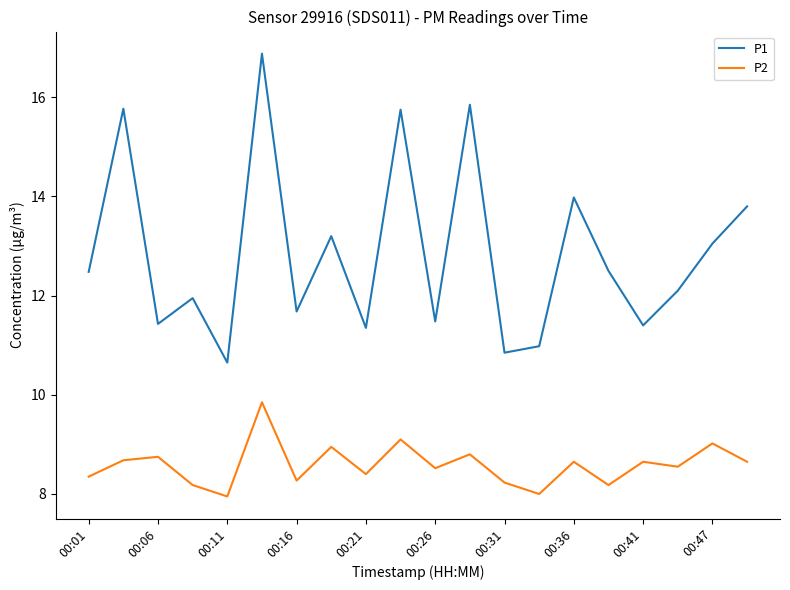

Which series has the largest total across all categories?

P1